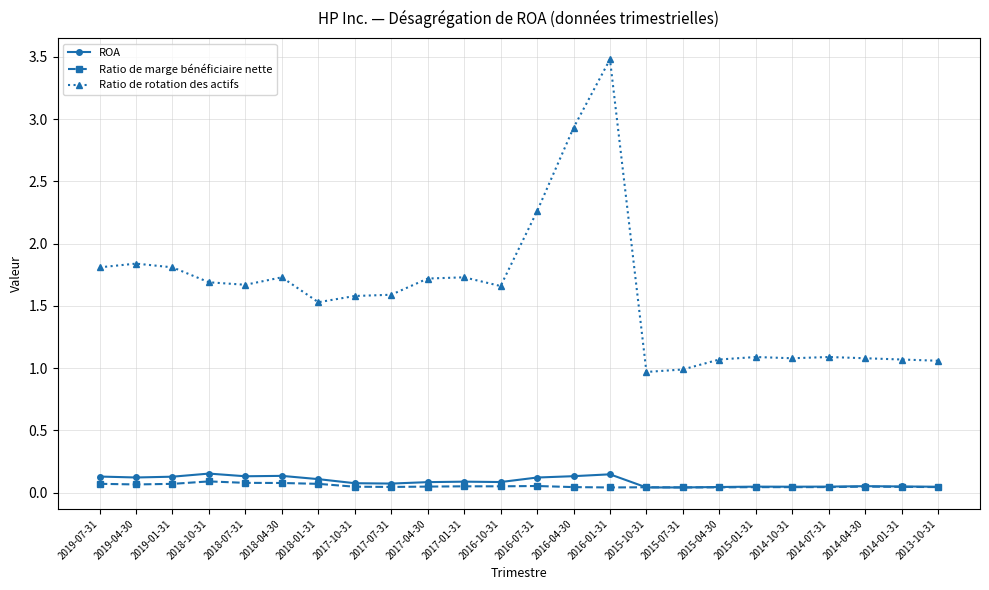

What are all the series names shown in the legend?

ROA, Ratio de marge bénéficiaire nette, Ratio de rotation des actifs